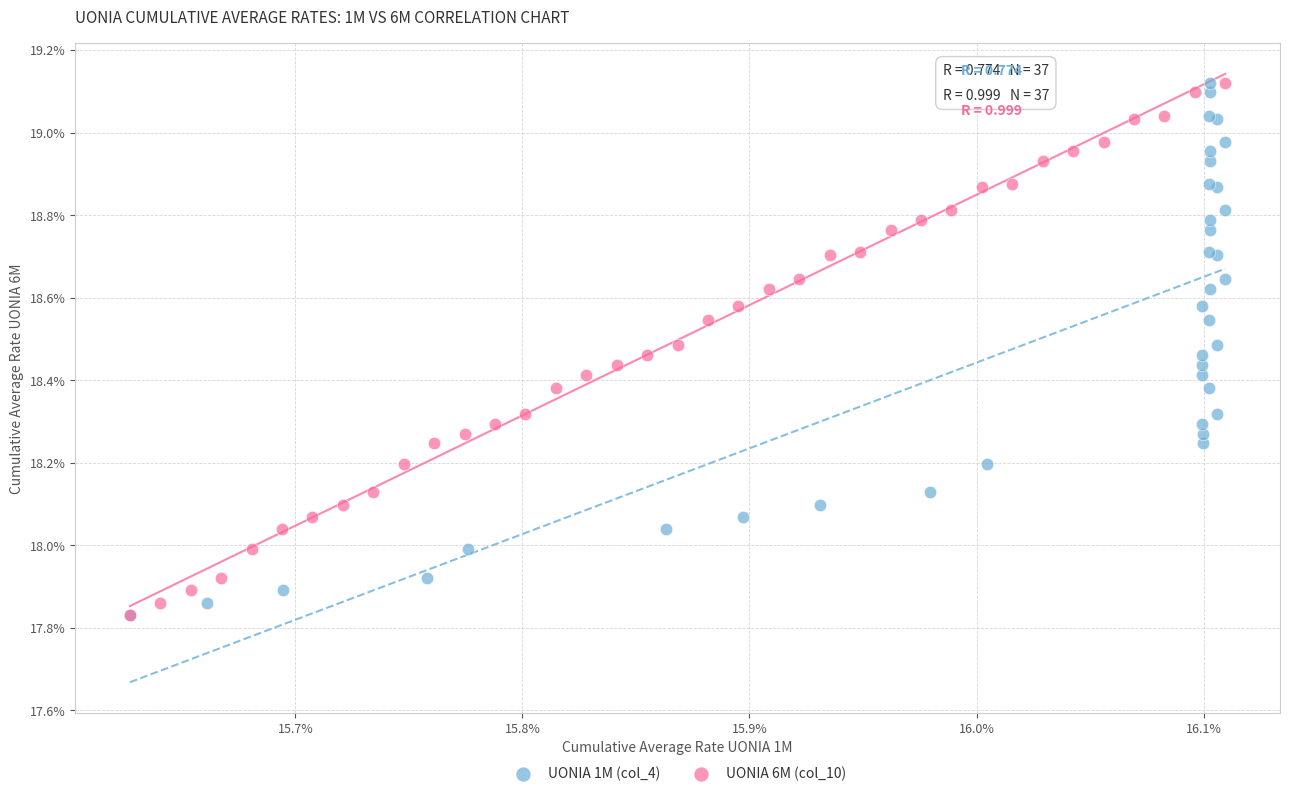

What are all the series names shown in the legend?

UONIA 1M (col_4), UONIA 6M (col_10)